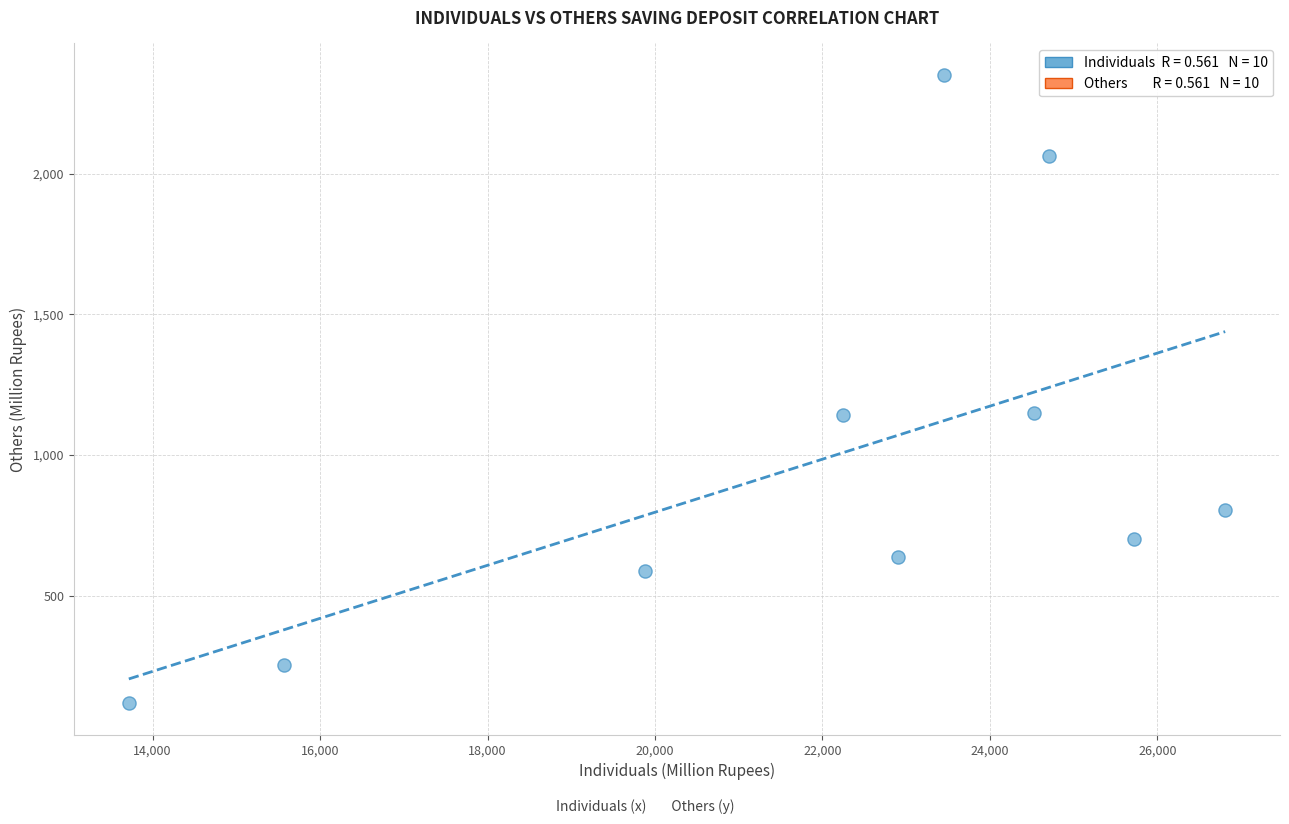

What is the average Y value?

980.7